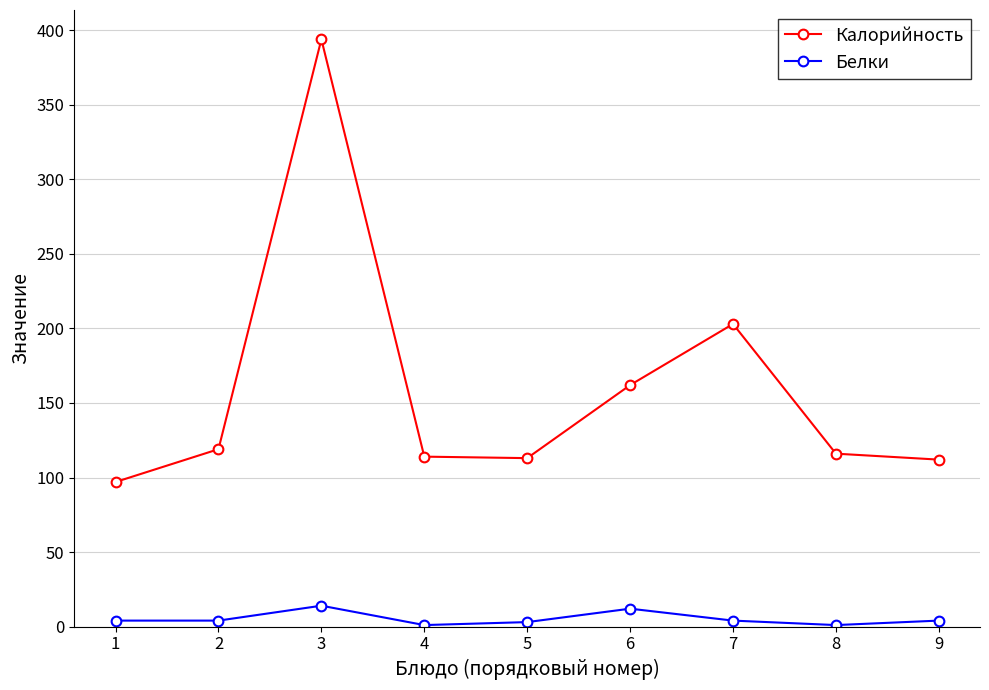

Which series has the widest spread of values?

Калорийность